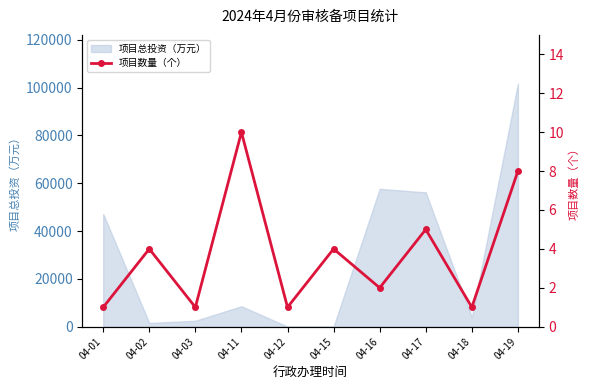

How many lines are shown in the chart?

1